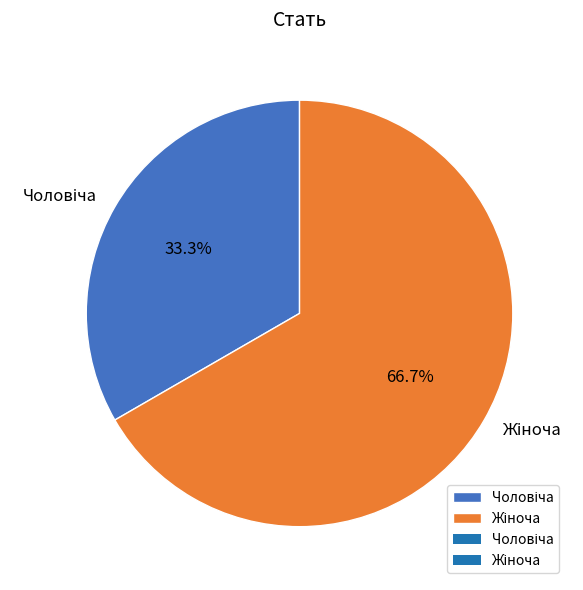

Is there a majority slice in this chart?

Yes